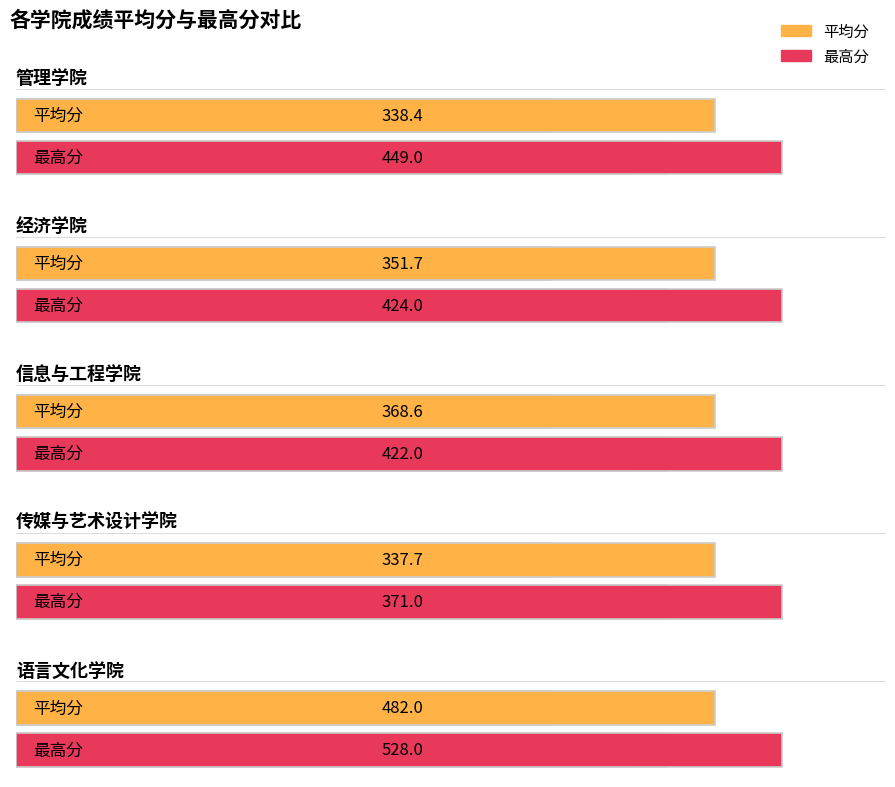

How many bars are there in each group?

2